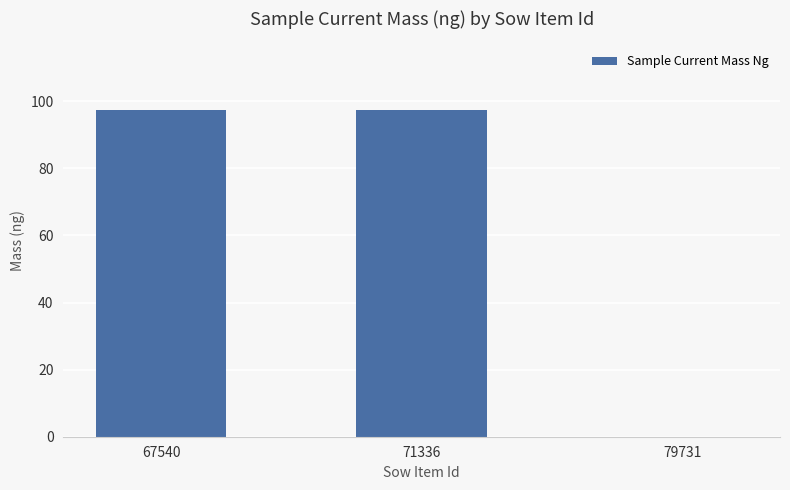

The value at 71336 is 164.5. True or false?

False